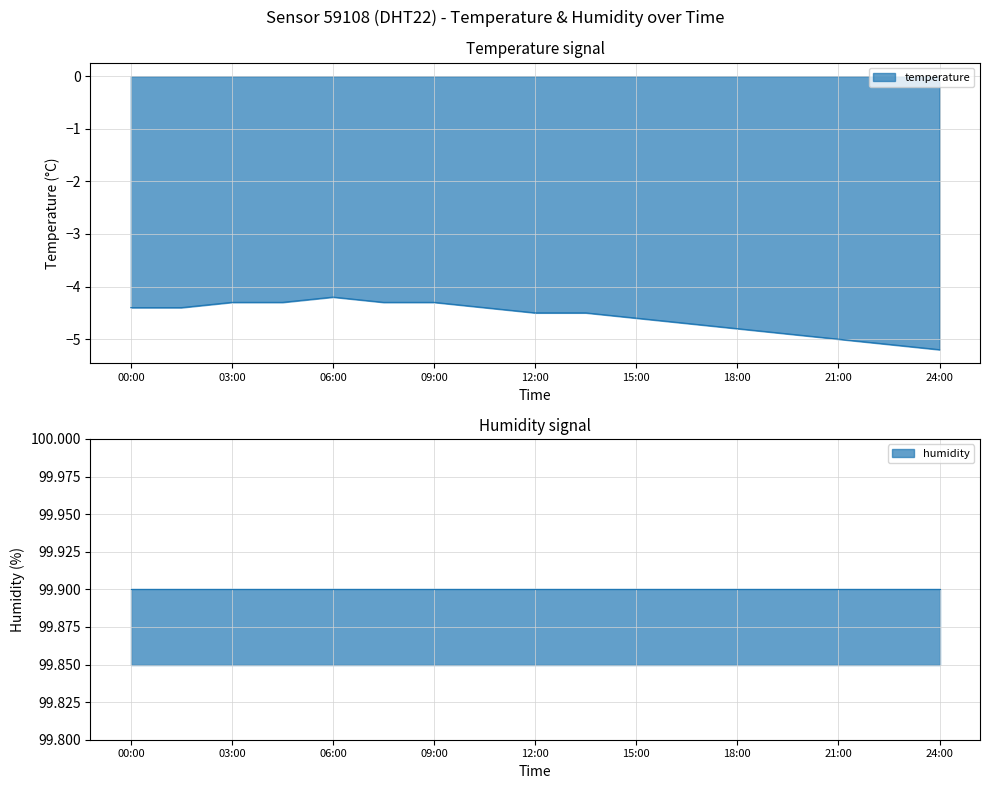

At which category does the data reach its first local peak?

06:00